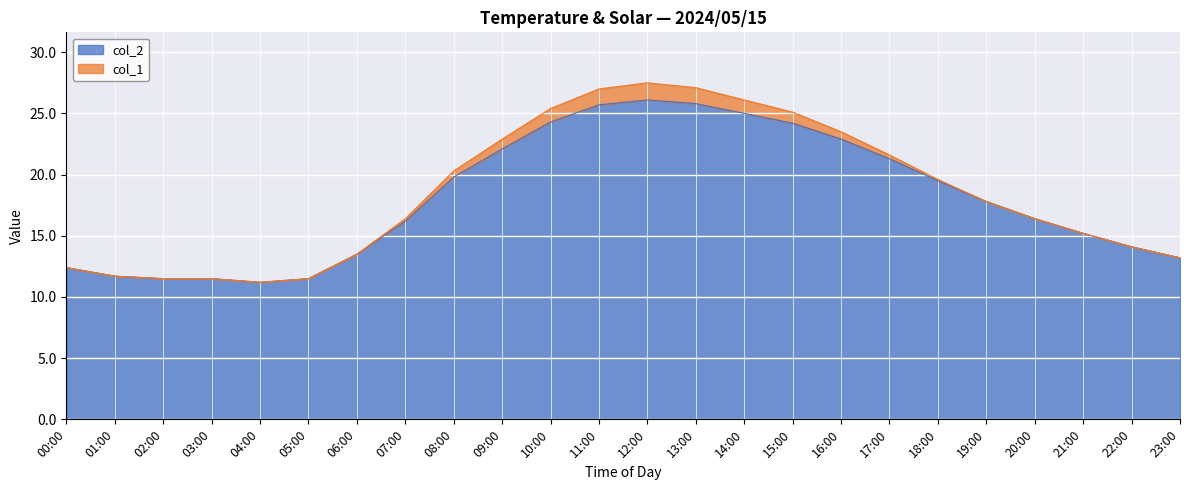

What is the label of the 17th point from the left?

16:00